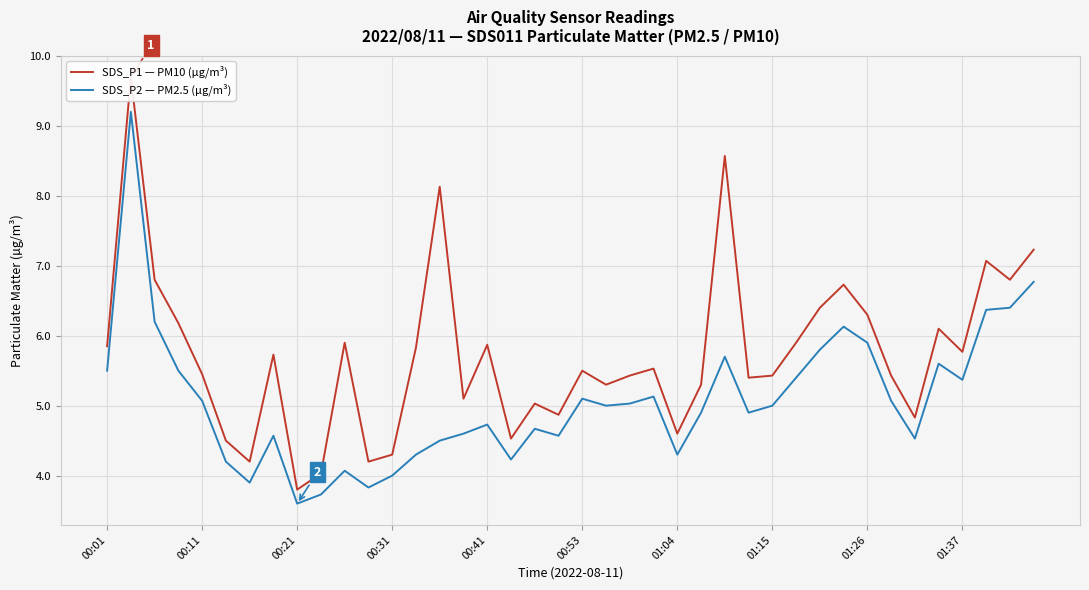

Rank the series at 11 from highest to lowest value.

SDS_P1 — PM10 (µg/m³), SDS_P2 — PM2.5 (µg/m³)